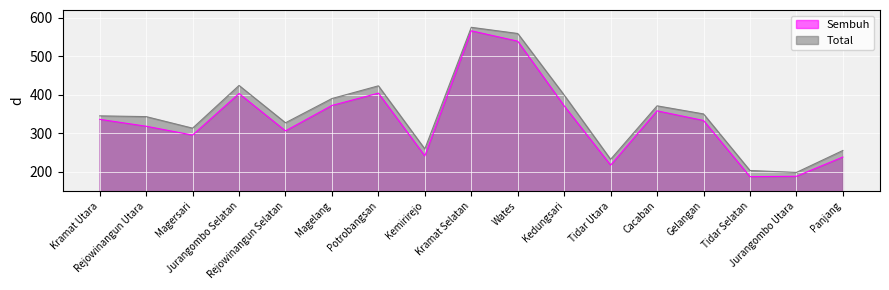

Between Rejowinangun Utara and Tidar Selatan, which series saw the biggest shift?

Total